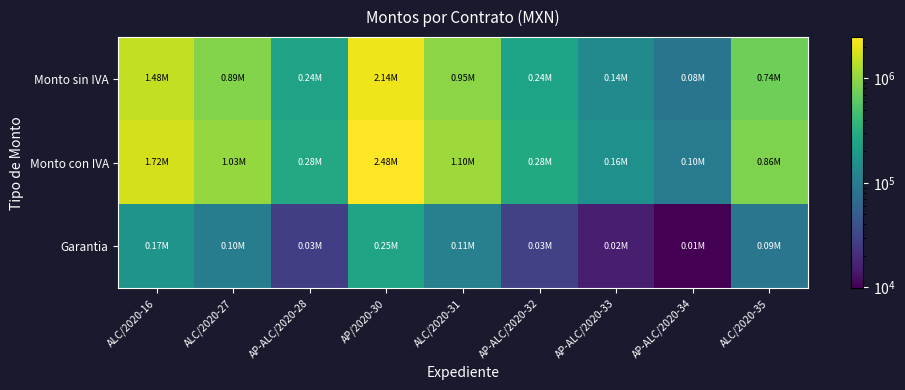

What is the spread (max minus min) of values at AP-ALC/2020-34?

88305.2